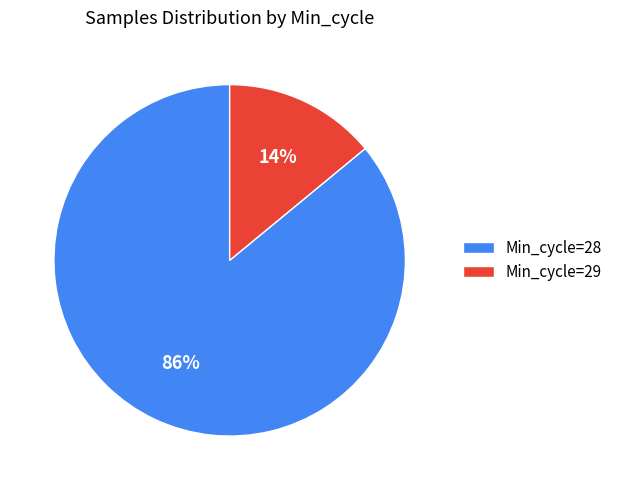

Is the sum of Min_cycle=28 and Min_cycle=29 greater than half?

Yes